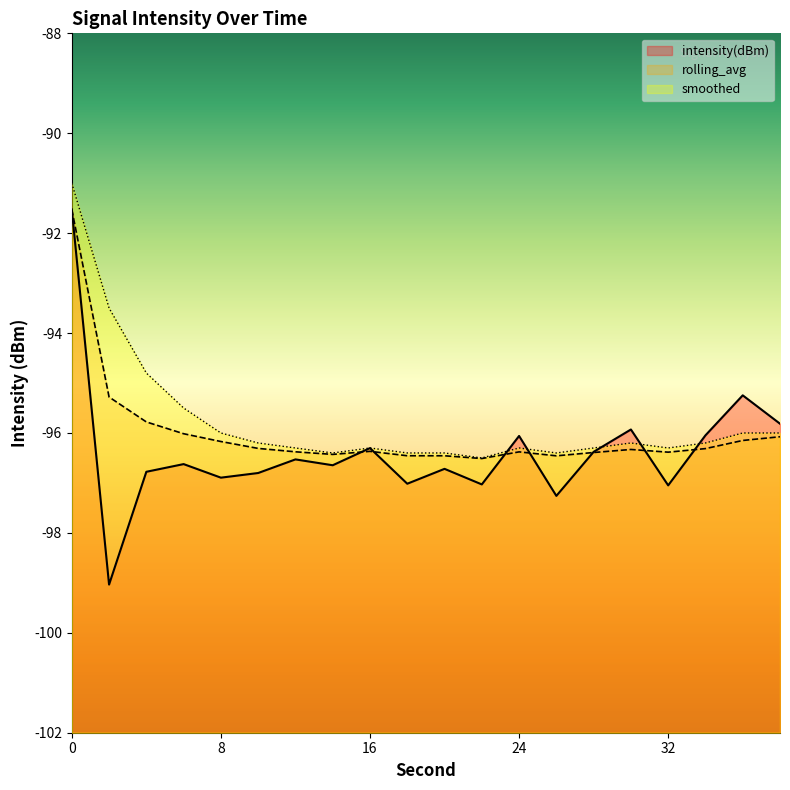

In intensity(dBm), how many points are higher than both neighbors (excluding endpoints)?

7